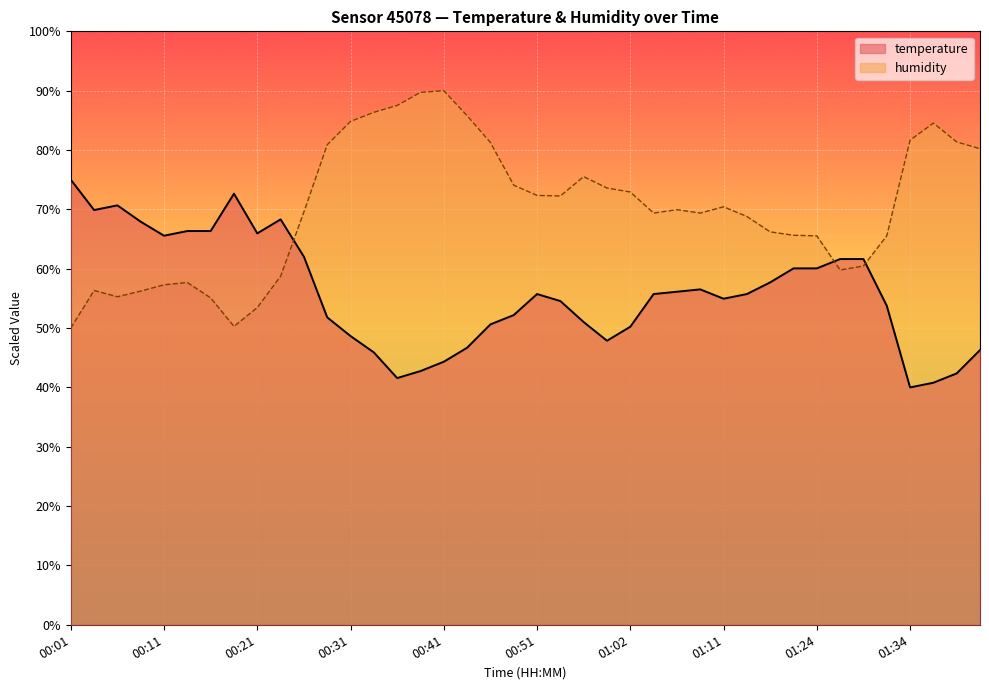

Reading left to right, transcribe all the data shown in this chart.

temperature: 75.0	69.9	70.7	67.9	65.6	66.3	66.3	72.6	66.0	68.3	62.0	51.8	48.7	45.9	41.6	42.8	44.3	46.7	50.6	52.2	55.7	54.6	51.0	47.9	50.2	55.7	56.1	56.5	54.9	55.7	57.7	60.1	60.1	61.6	61.6	53.8	40.0	40.8	42.4	46.3
humidity: 50.0	56.3	55.3	56.2	57.3	57.7	55.1	50.3	53.5	58.7	69.6	80.9	84.8	86.4	87.5	89.7	90.0	85.8	81.3	74.1	72.4	72.3	75.5	73.6	72.9	69.4	70.0	69.4	70.4	68.8	66.2	65.6	65.5	59.8	60.5	65.5	81.7	84.5	81.4	80.2